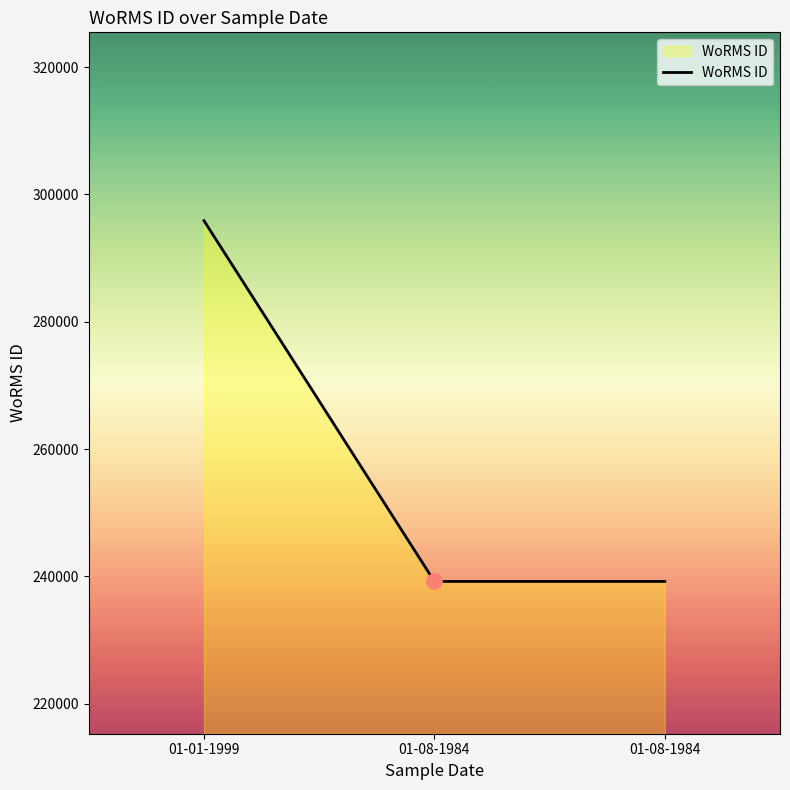

Between 01-08-1984 and 01-08-1984, which is larger?

01-08-1984